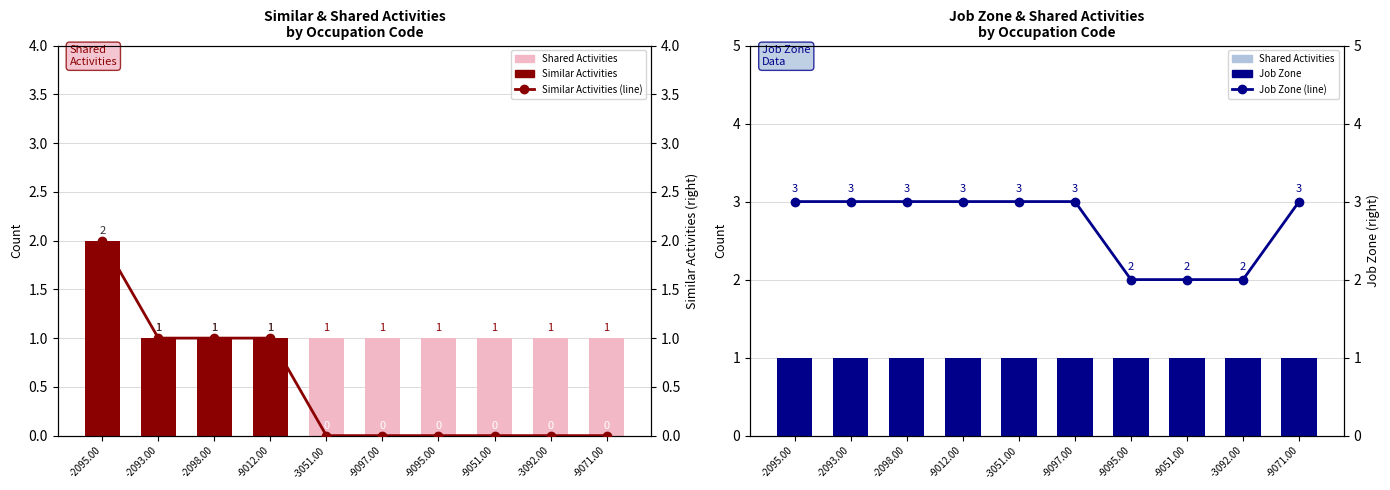

List the series in order of their peak value, lowest first.

Shared Activities, Job Zone (normalized), Similar Activities, Similar Activities (line), Job Zone (line)